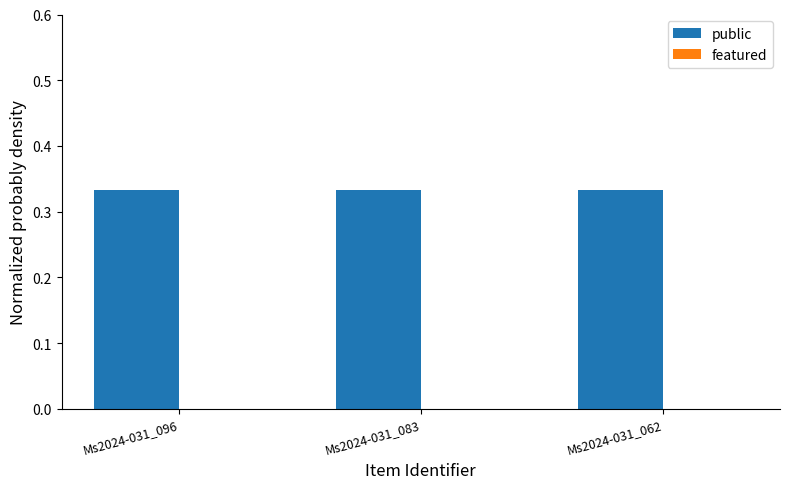

The value of public at Ms2024-031_062 is 0.2. True or false?

False